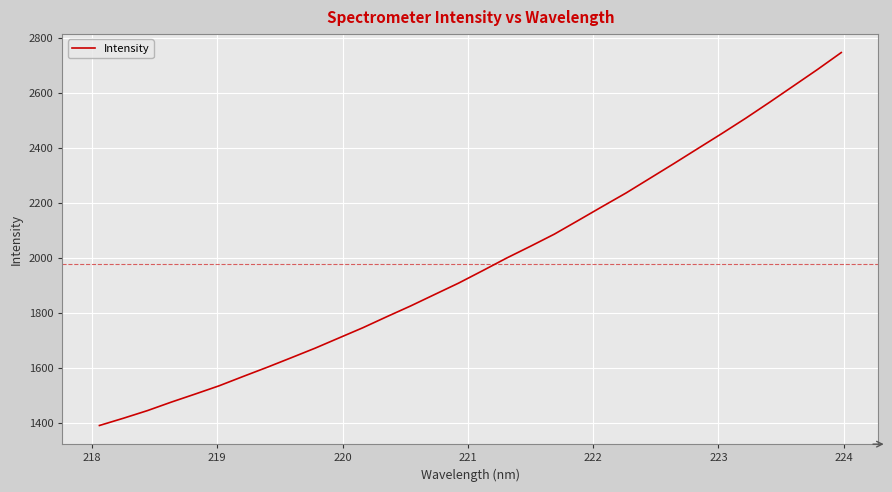

How many distinct data groups are displayed?

1